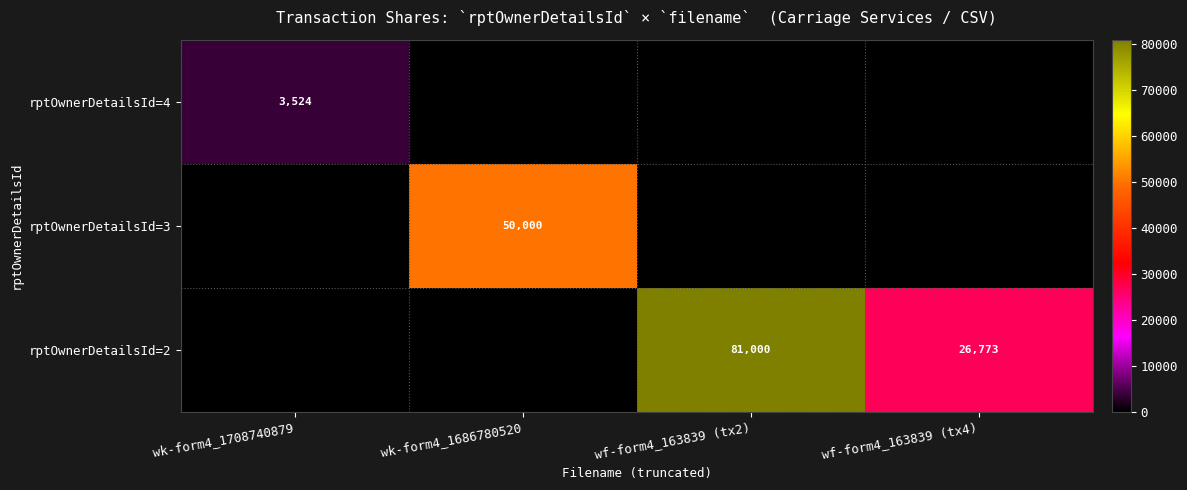

Is it true that rptOwnerDetailsId=4 equals 1609 at wk-form4_1708740879?

False